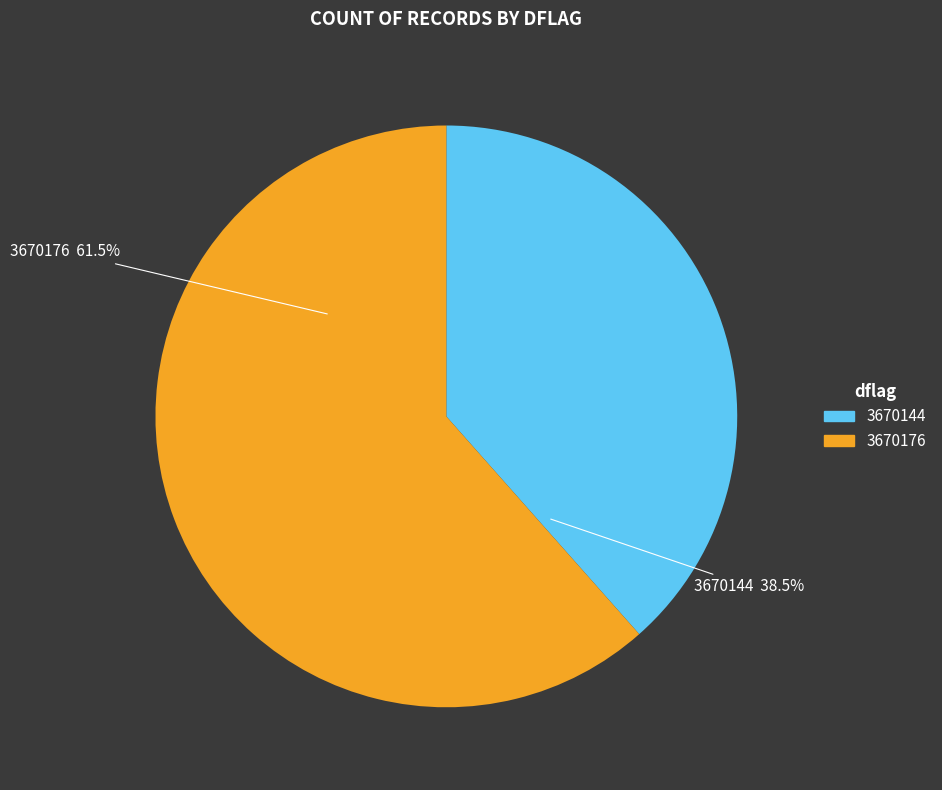

What is the majority slice?

3670176